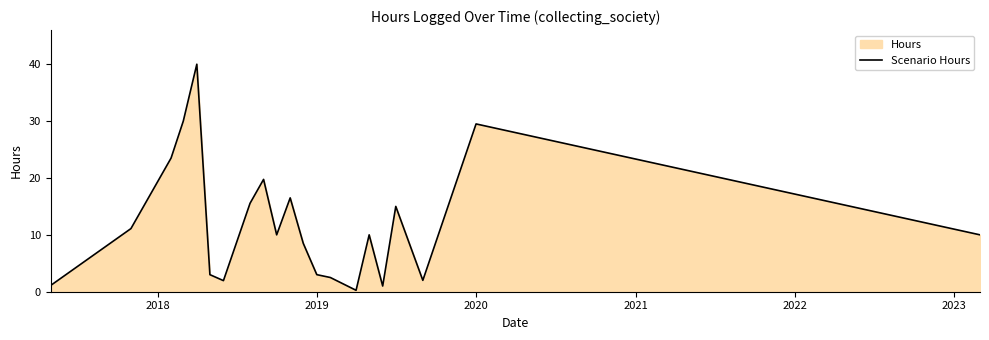

What is the smallest value displayed?

0.2